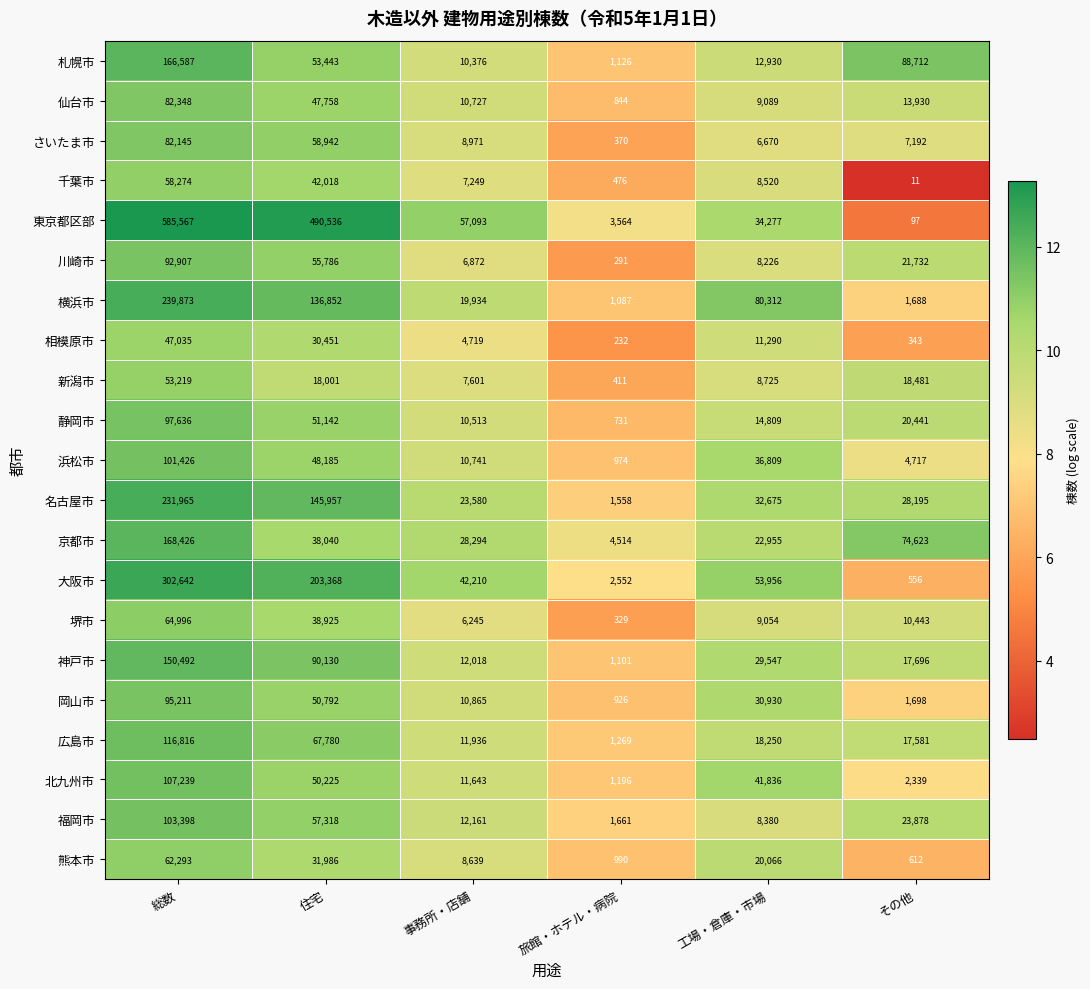

Which series has the largest range (max minus min)?

東京都区部